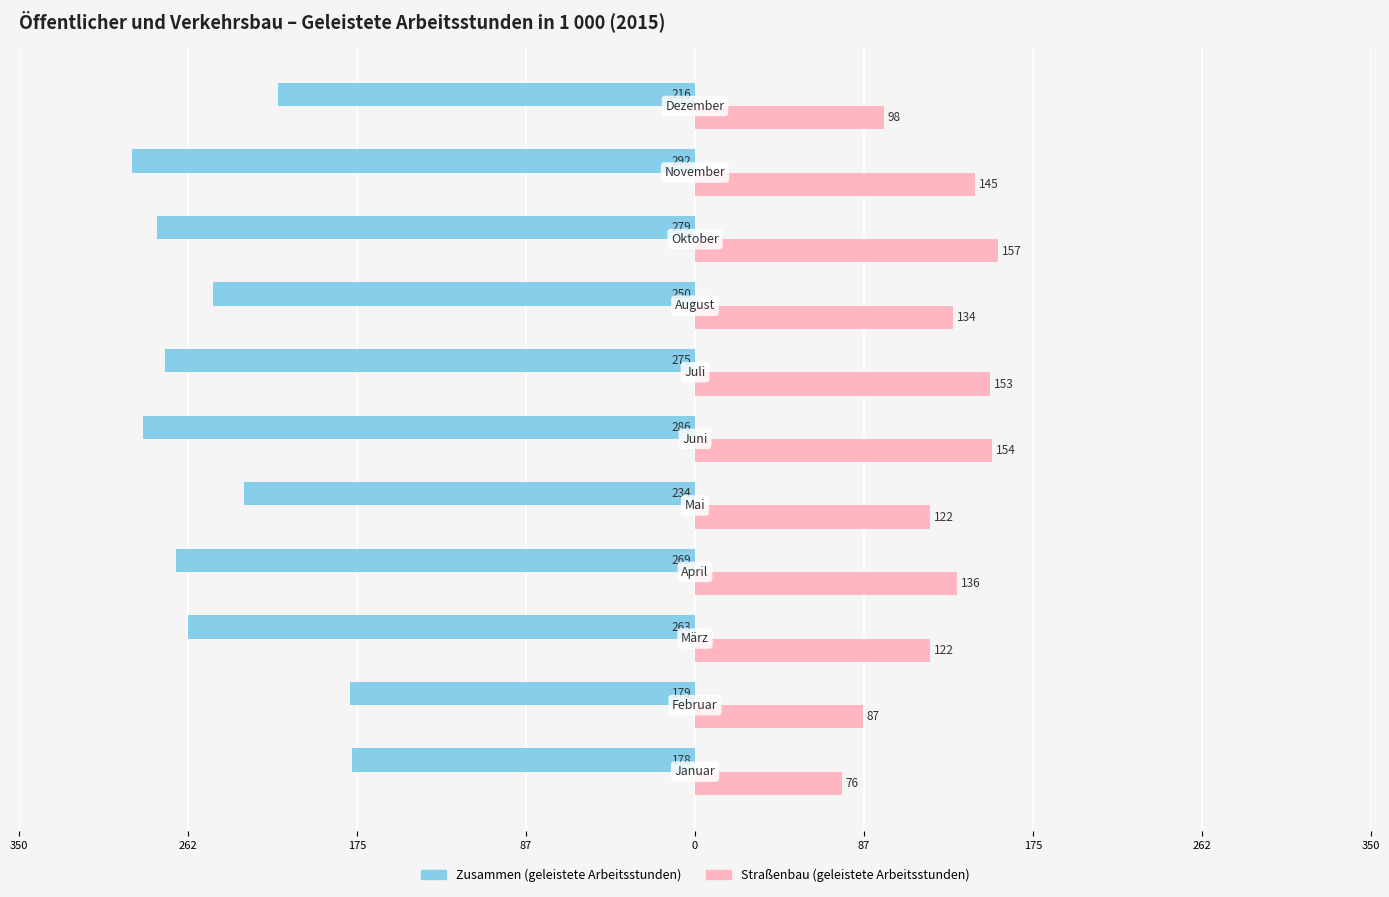

What is the difference between the second highest and second lowest values in the Zusammen (geleistete Arbeitsstunden) series?

107